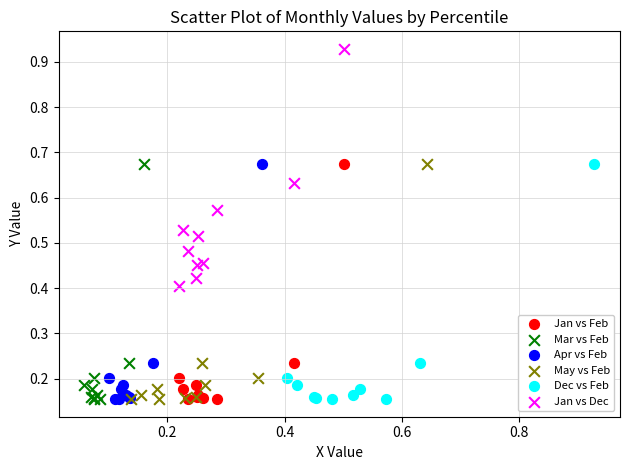

Which series reaches the maximum Y coordinate?

Jan vs Dec